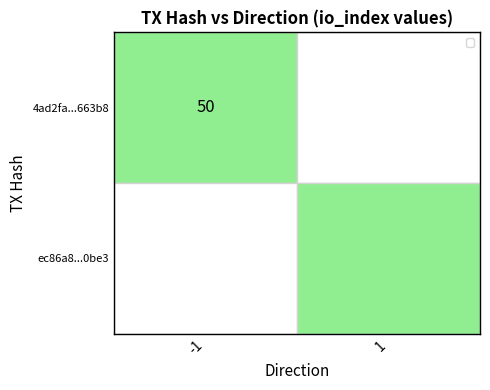

What is the total value across all series at -1?

50